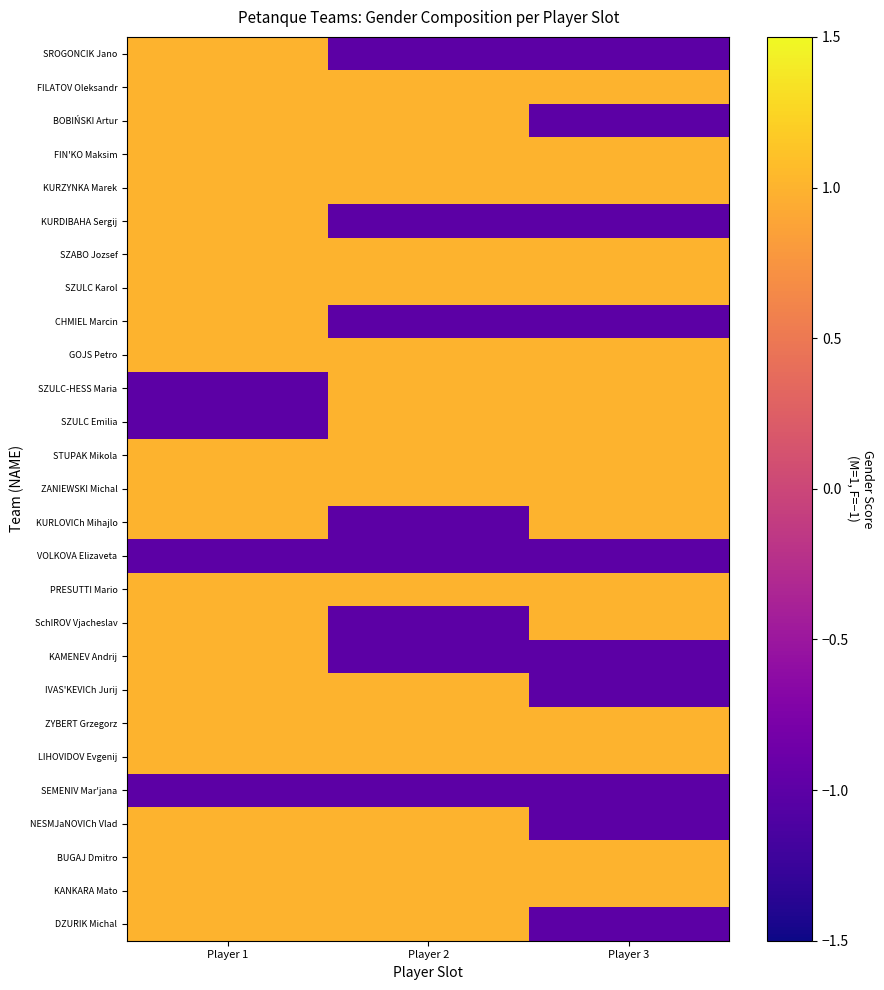

Reading right to left, extract all data points from this chart.

SROGONCIK Jano: Player 3=-1	Player 2=-1	Player 1=1
FILATOV Oleksandr: Player 3=1	Player 2=1	Player 1=1
BOBIŃSKI Artur: Player 3=-1	Player 2=1	Player 1=1
FIN'KO Maksim: Player 3=1	Player 2=1	Player 1=1
KURZYNKA Marek: Player 3=1	Player 2=1	Player 1=1
KURDIBAHA Sergij: Player 3=-1	Player 2=-1	Player 1=1
SZABO Jozsef: Player 3=1	Player 2=1	Player 1=1
SZULC Karol: Player 3=1	Player 2=1	Player 1=1
CHMIEL Marcin: Player 3=-1	Player 2=-1	Player 1=1
GOJS Petro: Player 3=1	Player 2=1	Player 1=1
SZULC-HESS Maria: Player 3=1	Player 2=1	Player 1=-1
SZULC Emilia: Player 3=1	Player 2=1	Player 1=-1
STUPAK Mikola: Player 3=1	Player 2=1	Player 1=1
ZANIEWSKI Michal: Player 3=1	Player 2=1	Player 1=1
KURLOVICh Mihajlo: Player 3=1	Player 2=-1	Player 1=1
VOLKOVA Elizaveta: Player 3=-1	Player 2=-1	Player 1=-1
PRESUTTI Mario: Player 3=1	Player 2=1	Player 1=1
SchIROV Vjacheslav: Player 3=1	Player 2=-1	Player 1=1
KAMENEV Andrij: Player 3=-1	Player 2=-1	Player 1=1
IVAS'KEVICh Jurij: Player 3=-1	Player 2=1	Player 1=1
ZYBERT Grzegorz: Player 3=1	Player 2=1	Player 1=1
LIHOVIDOV Evgenij: Player 3=1	Player 2=1	Player 1=1
SEMENIV Mar'jana: Player 3=-1	Player 2=-1	Player 1=-1
NESMJaNOVICh Vlad: Player 3=-1	Player 2=1	Player 1=1
BUGAJ Dmitro: Player 3=1	Player 2=1	Player 1=1
KANKARA Mato: Player 3=1	Player 2=1	Player 1=1
DZURIK Michal: Player 3=-1	Player 2=1	Player 1=1